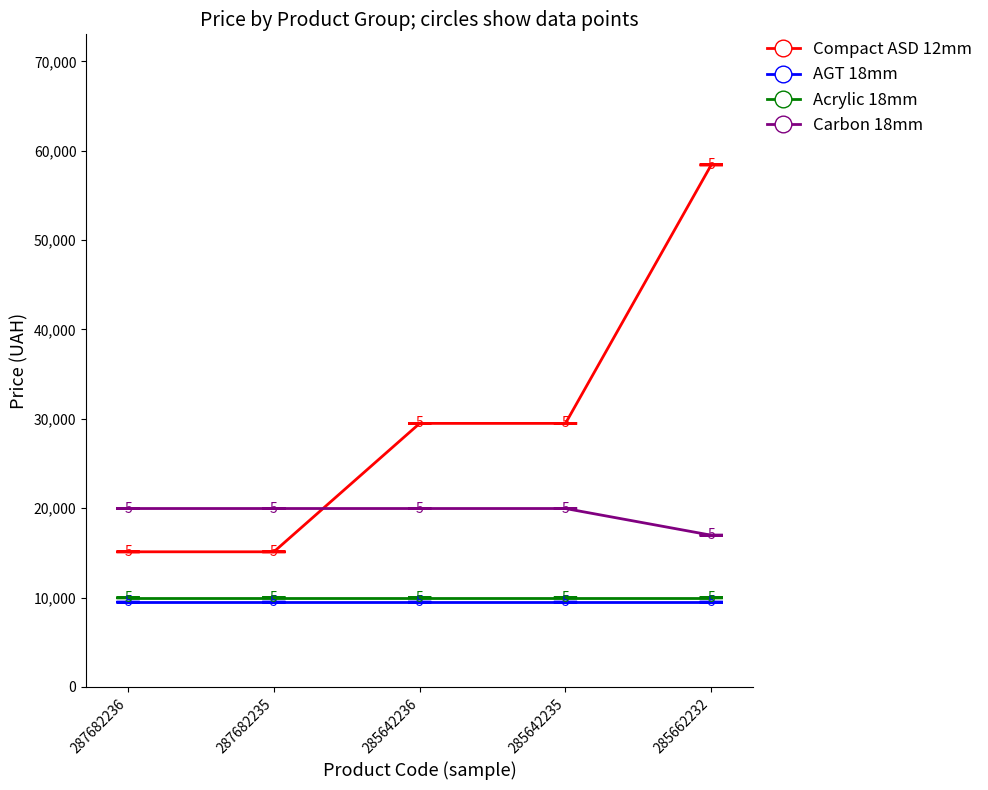

At how many categories does at least one series exceed 17526?

5